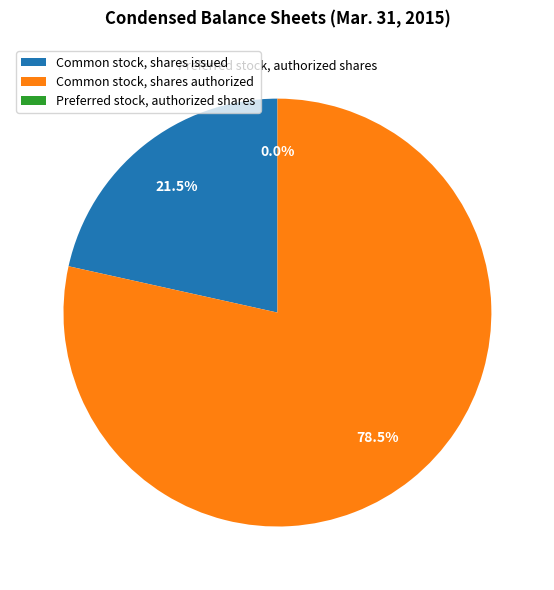

Which slice is the largest?

Common stock, shares authorized